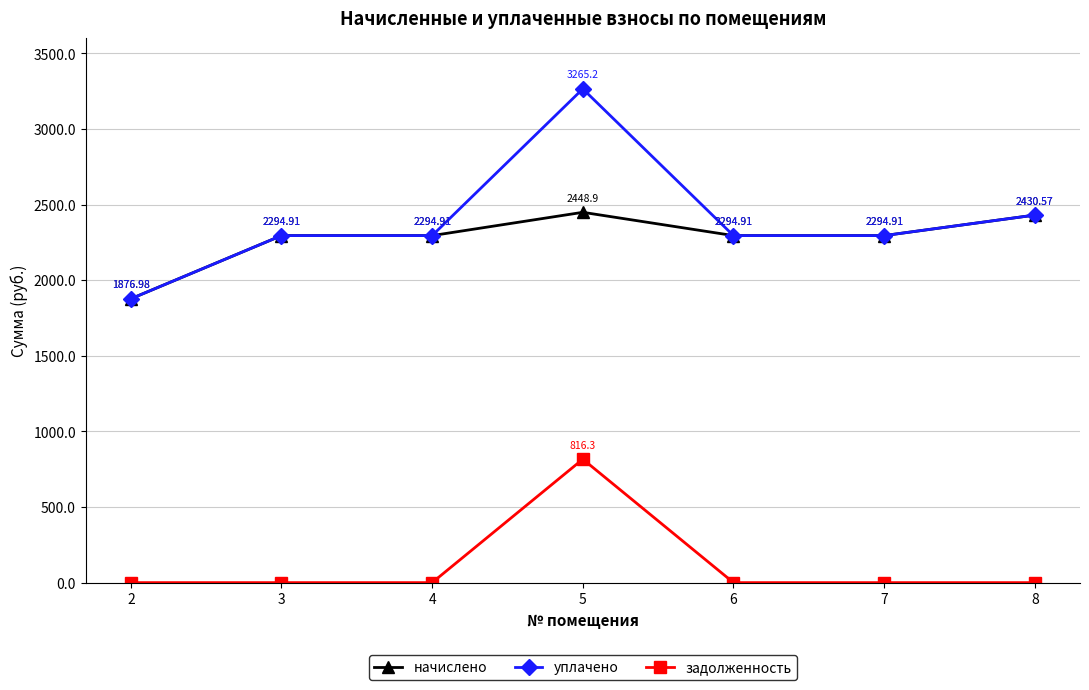

How many lines are shown in the chart?

3